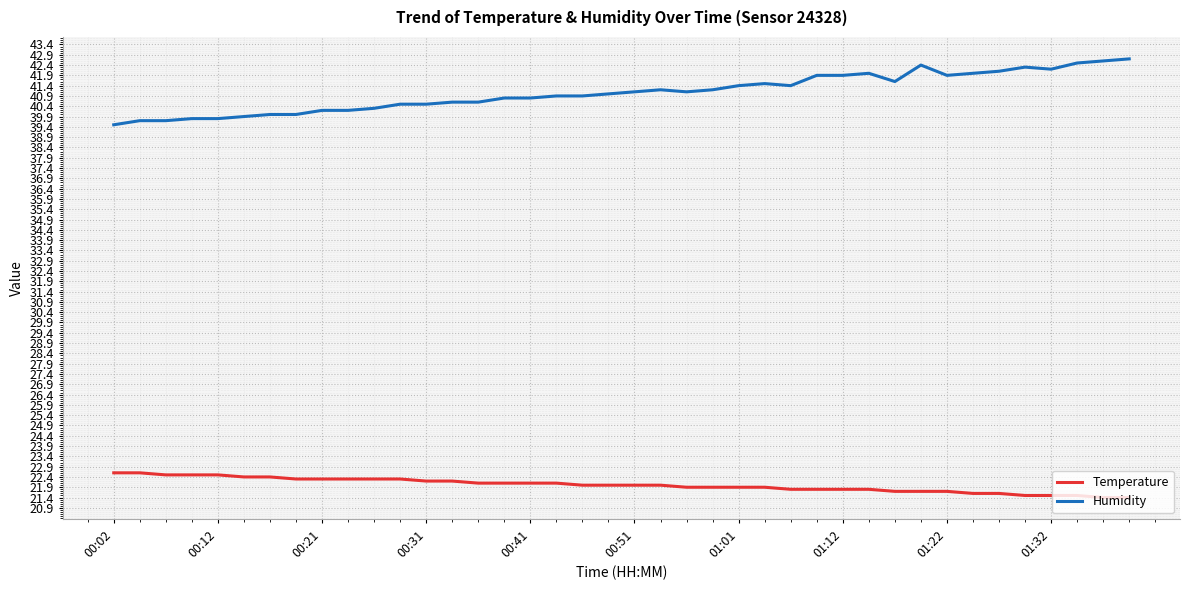

Which series has the largest total across all categories?

Humidity